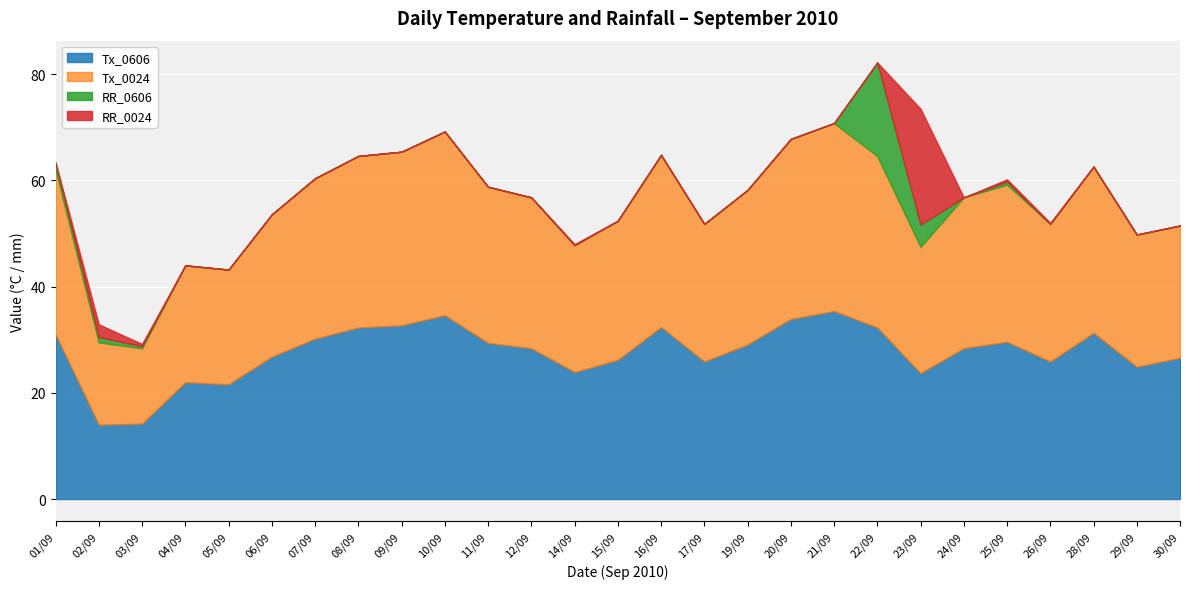

What is the maximum value for Tx_0606?

35.4